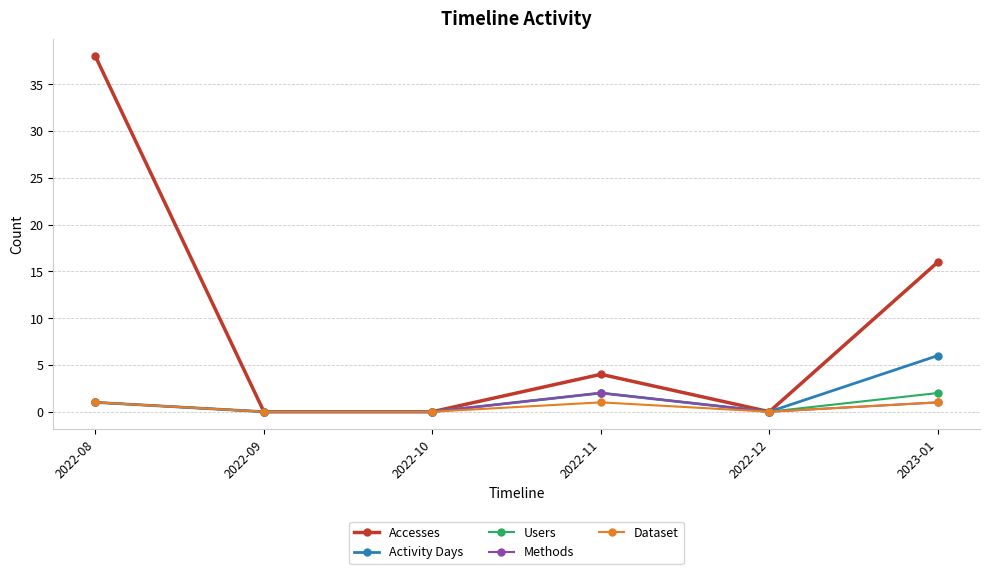

Is the value of Activity Days at 2022-08 greater than the value of Dataset at 2022-10?

Yes